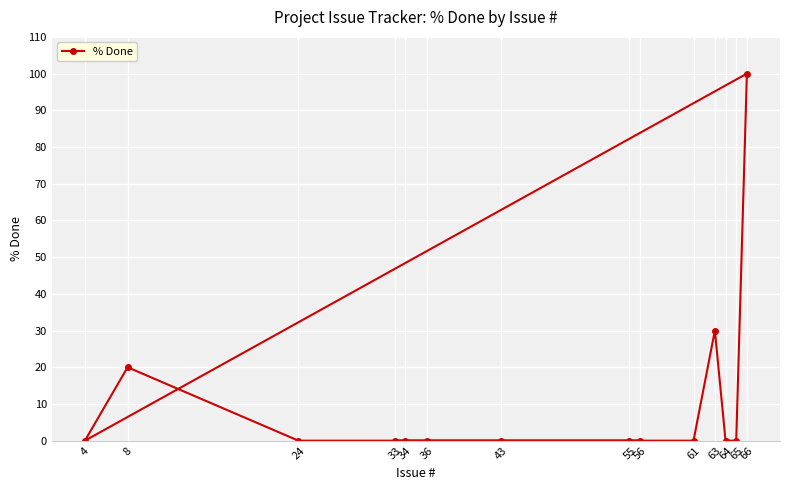

What is the sum of all values?

150